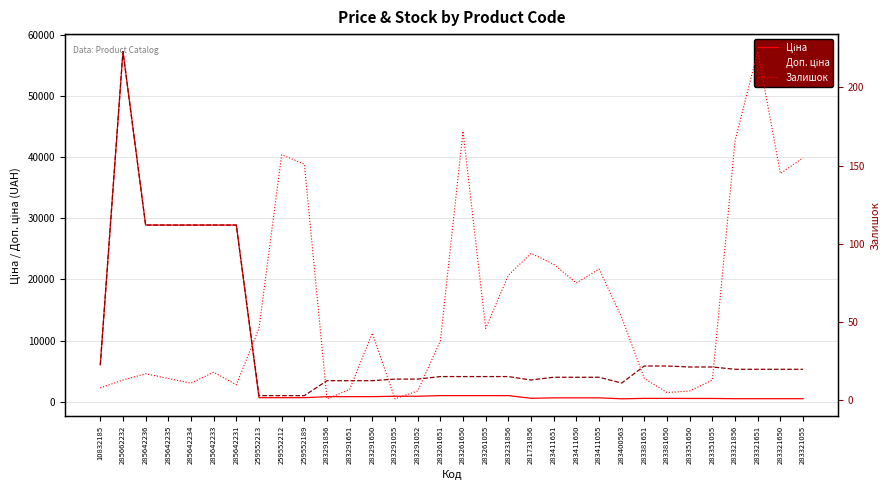

In Залишок, how many points are higher than both neighbors (excluding endpoints)?

8